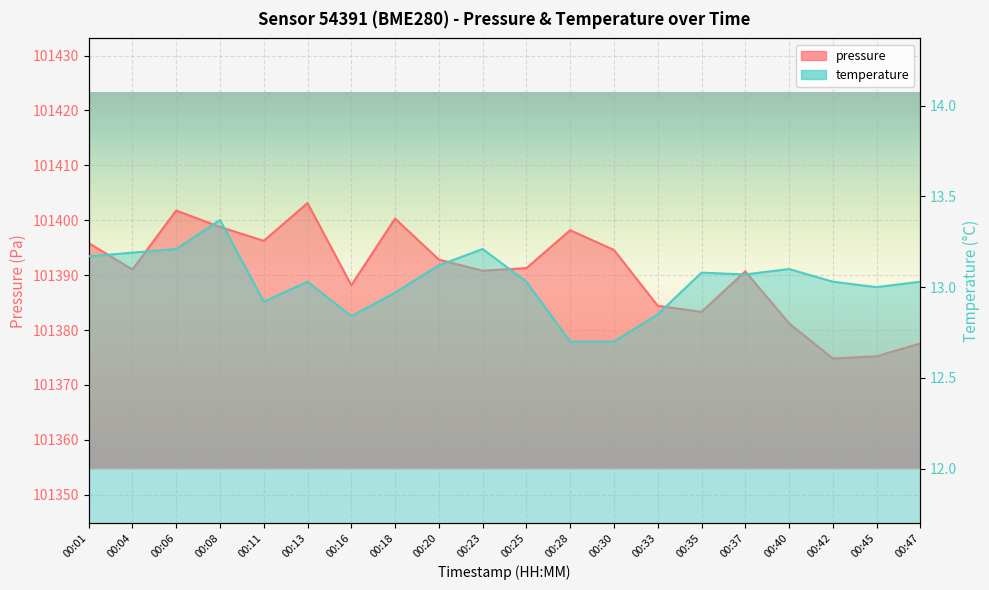

What are all the series names shown in the legend?

pressure, temperature